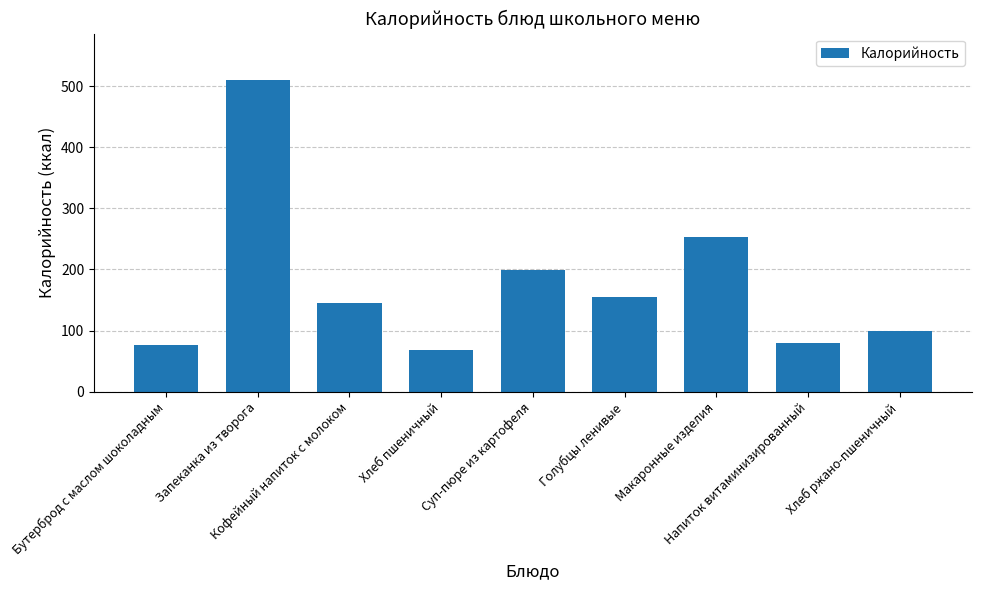

The value at Напиток витаминизированный is 134.4. True or false?

False